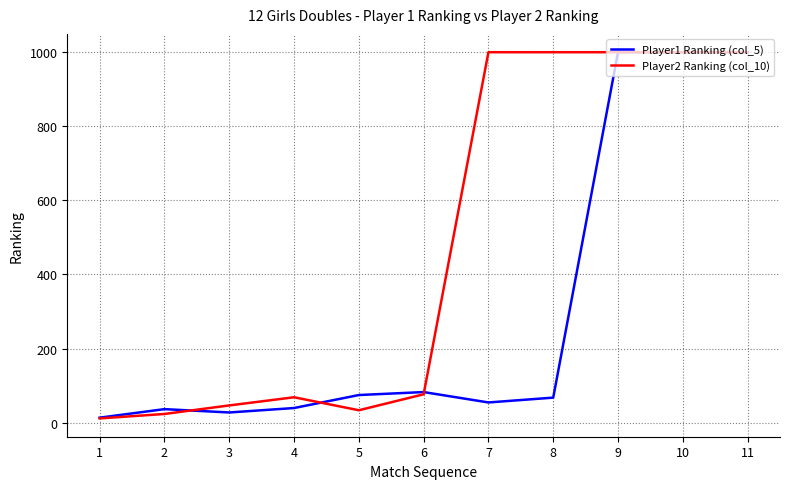

The value of Player2 Ranking (col_10) at 8 is 1754. True or false?

False